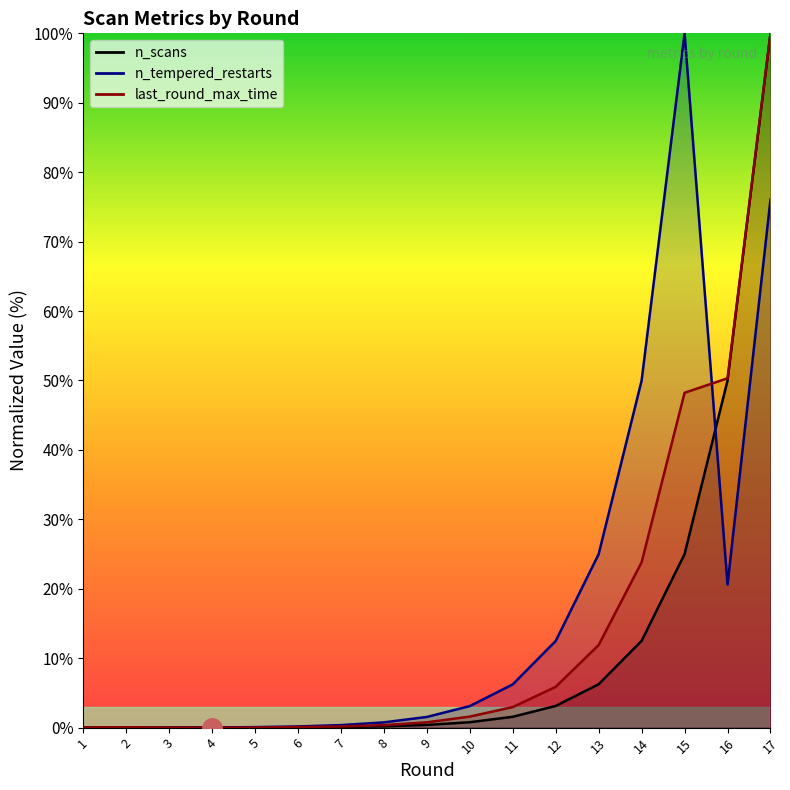

Is the value of n_scans at 13 greater than the value of n_tempered_restarts at 7?

Yes